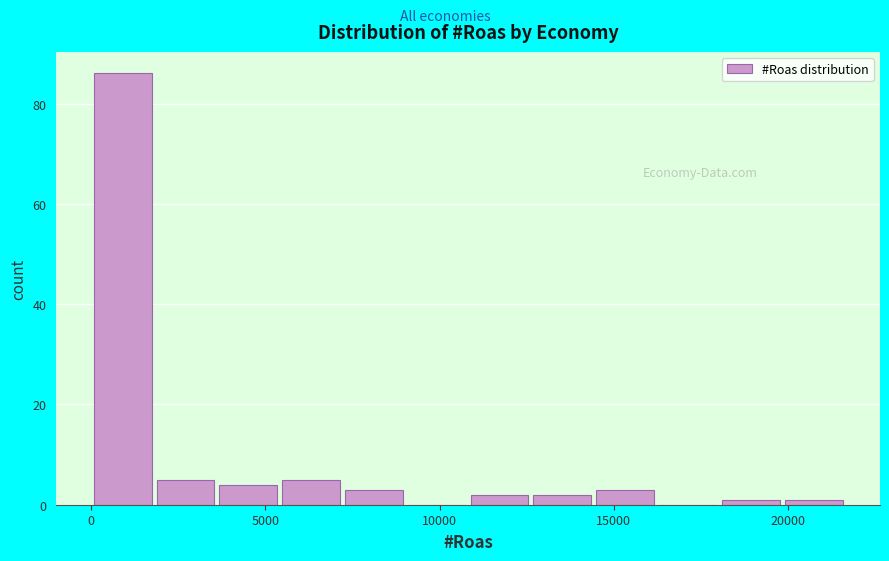

Around what value on the x-axis is the tallest bar? Give the approximate position of its centre, as read against the axis.

1000